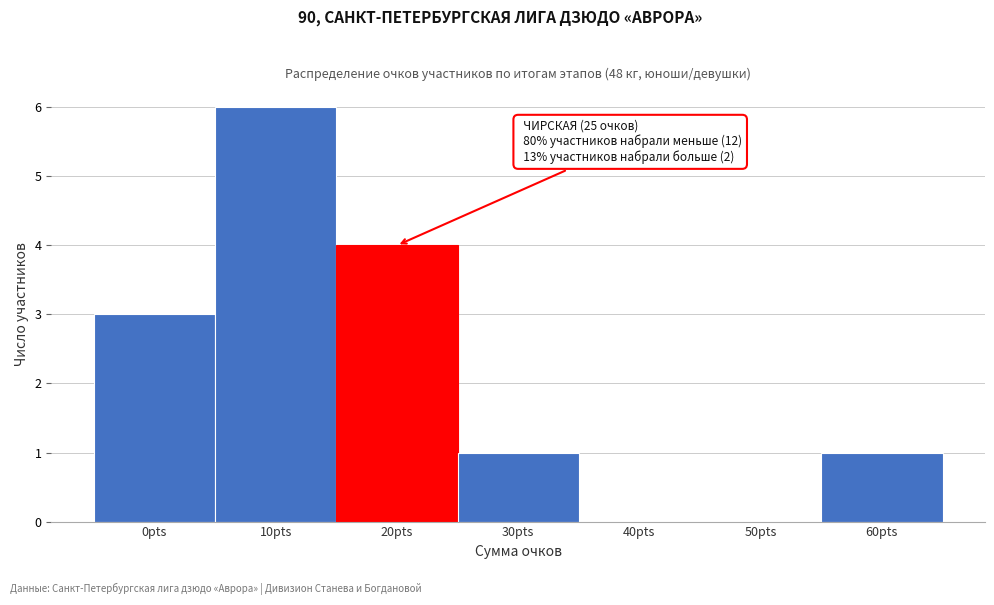

Reading left to right, extract all data points from this chart.

0pts=3	10pts=6	20pts=4	30pts=1	40pts=0	50pts=0	60pts=1